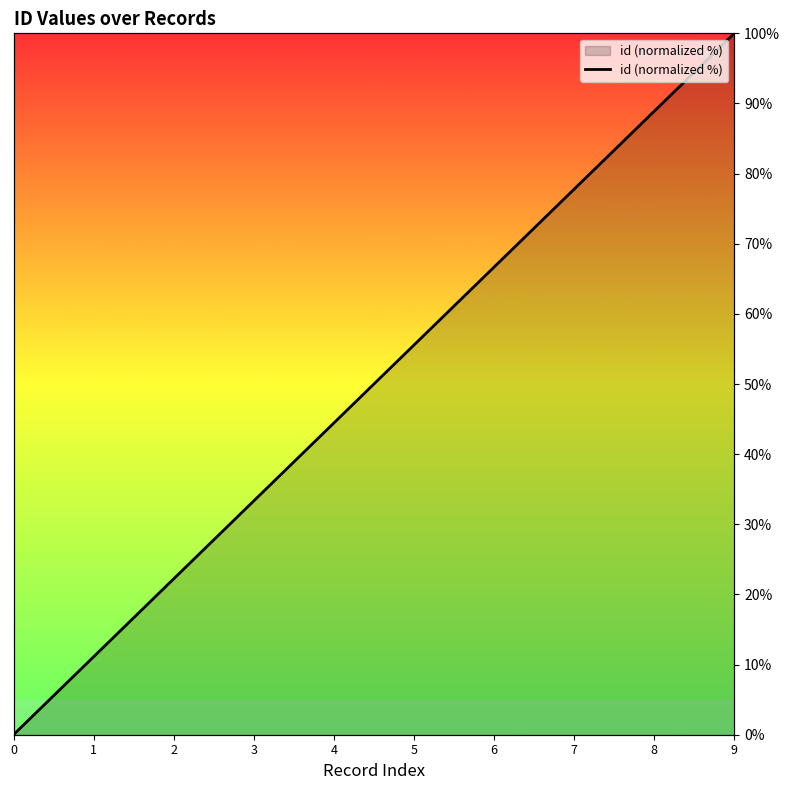

List the labels in order of value, largest first.

9, 8, 7, 6, 5, 4, 3, 2, 1, 0